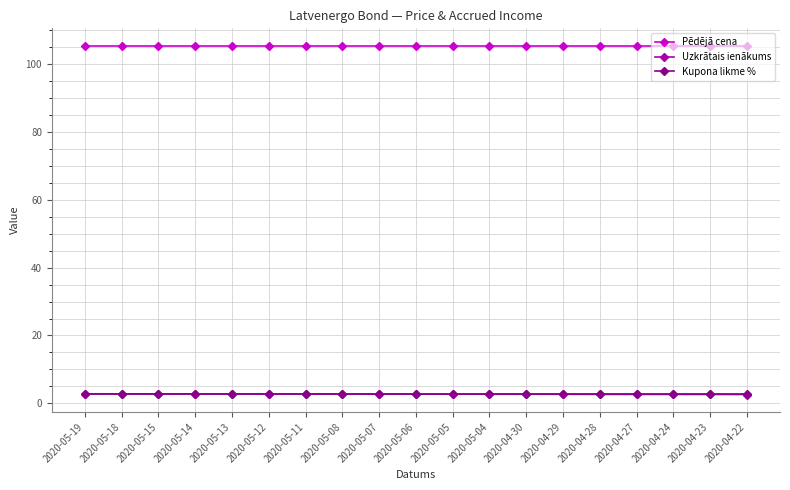

What is the spread (max minus min) of values at 2020-05-07?

102.8